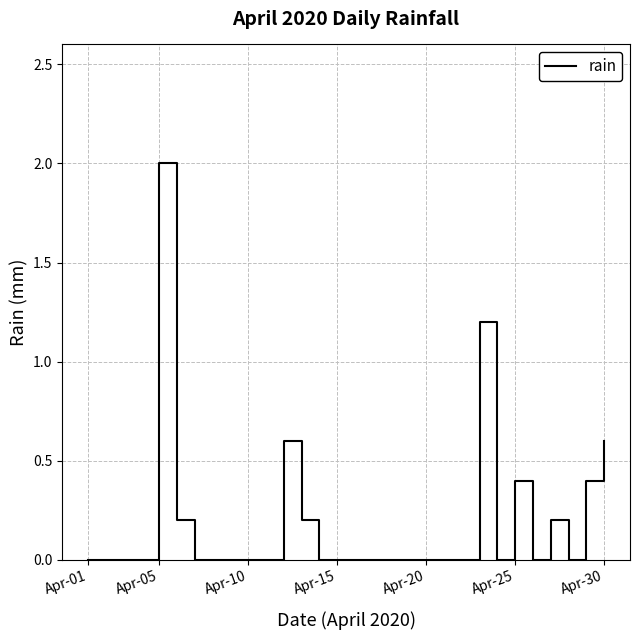

What is the maximum value shown in the chart?

2.0